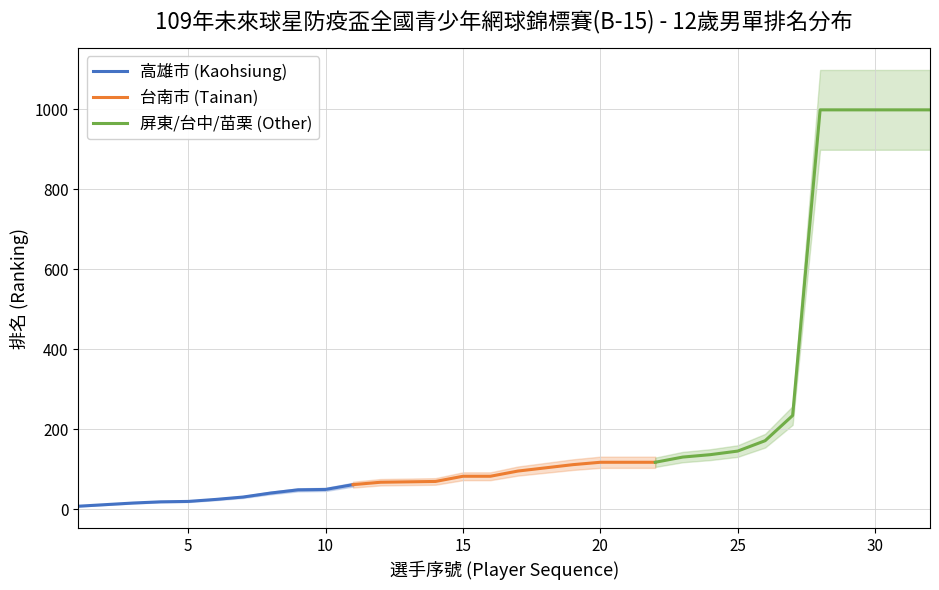

What is the sum of the 排名 values at 1 and 31?

1006